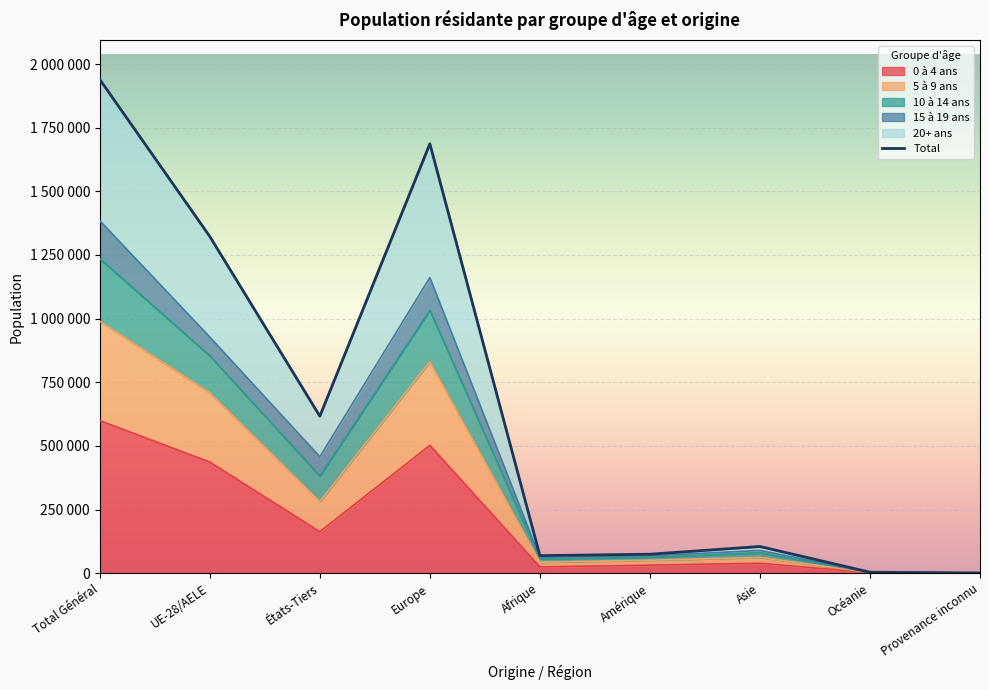

How many interior local valleys does the Total series have?

2